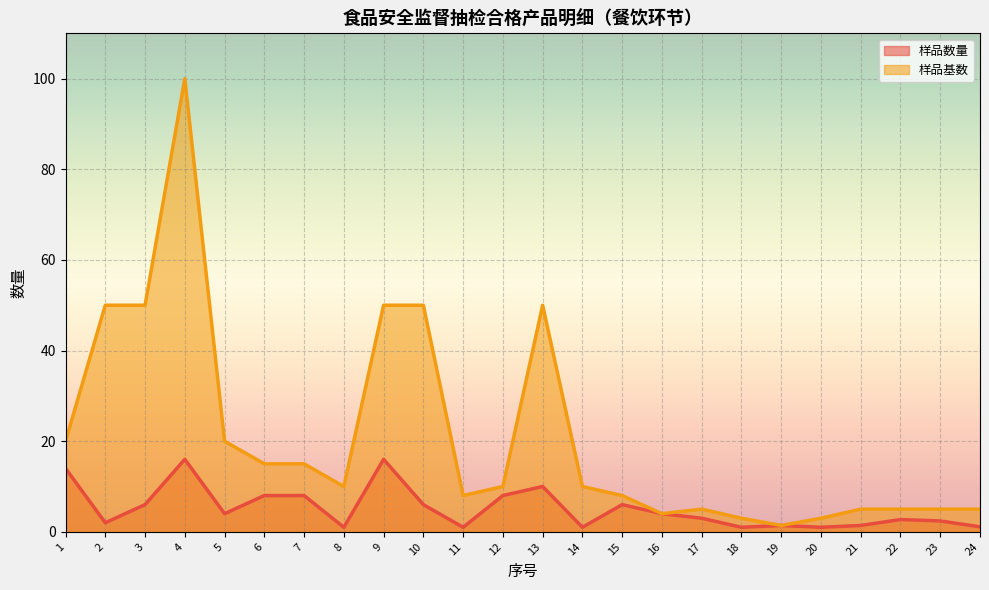

Is it true that 样品基数 equals 20.0 at 1?

True